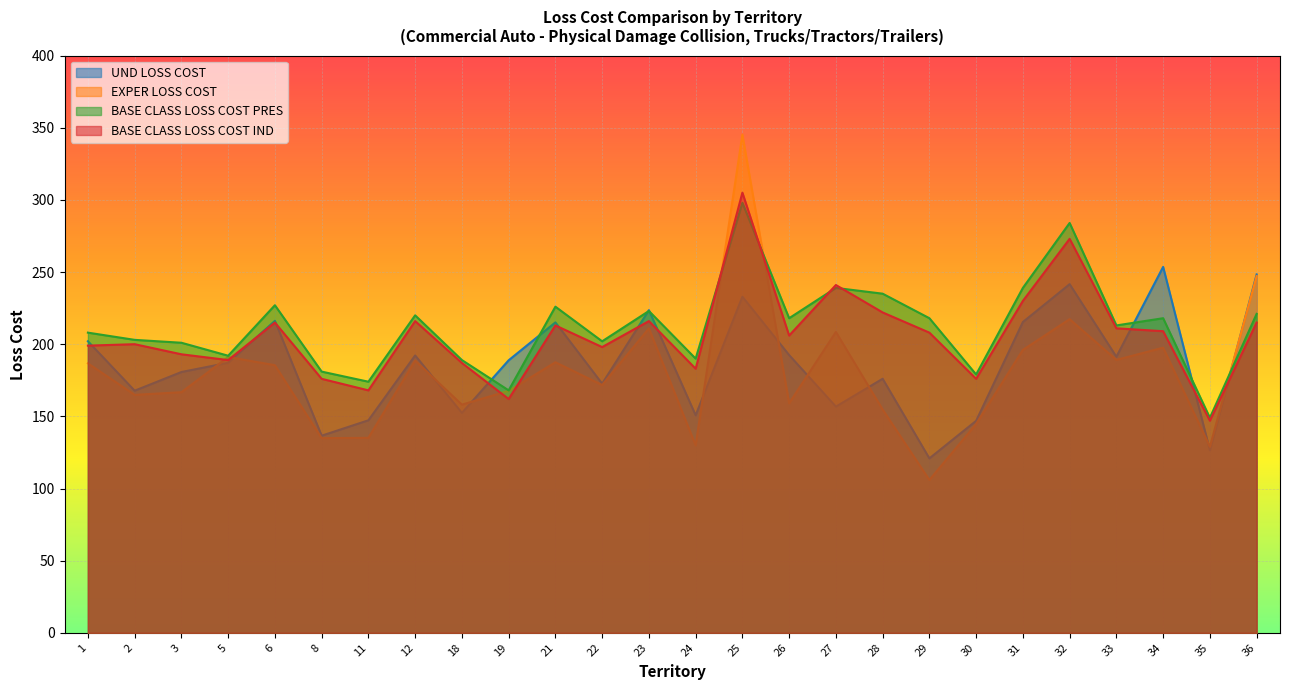

Reading left to right, list all the values displayed in this chart.

UND LOSS COST: 202.0	167.8	180.7	187.1	216.2	136.6	147.3	192.2	152.4	188.8	215.1	172.7	223.6	150.8	232.9	192.5	156.8	176.0	120.9	146.9	215.4	241.6	191.3	253.6	126.4	248.3
EXPER LOSS COST: 186.7	164.9	166.7	191.1	185.4	134.9	135.1	188.6	158.1	167.7	187.5	171.7	210.9	129.9	345.2	159.0	208.5	154.7	105.9	144.7	196.1	217.3	189.1	197.6	129.0	247.2
BASE CLASS LOSS COST PRES: 208.0	203.0	201.0	192.0	227.0	181.0	174.0	220.0	189.0	168.0	226.0	202.0	223.0	190.0	298.0	218.0	239.0	235.0	218.0	179.0	239.0	284.0	213.0	218.0	149.0	221.0
BASE CLASS LOSS COST IND: 199.0	200.0	193.0	189.0	215.0	176.0	168.0	216.0	187.0	162.0	213.0	198.0	216.0	183.0	305.0	206.0	241.0	222.0	208.0	176.0	230.0	273.0	211.0	209.0	147.0	215.0